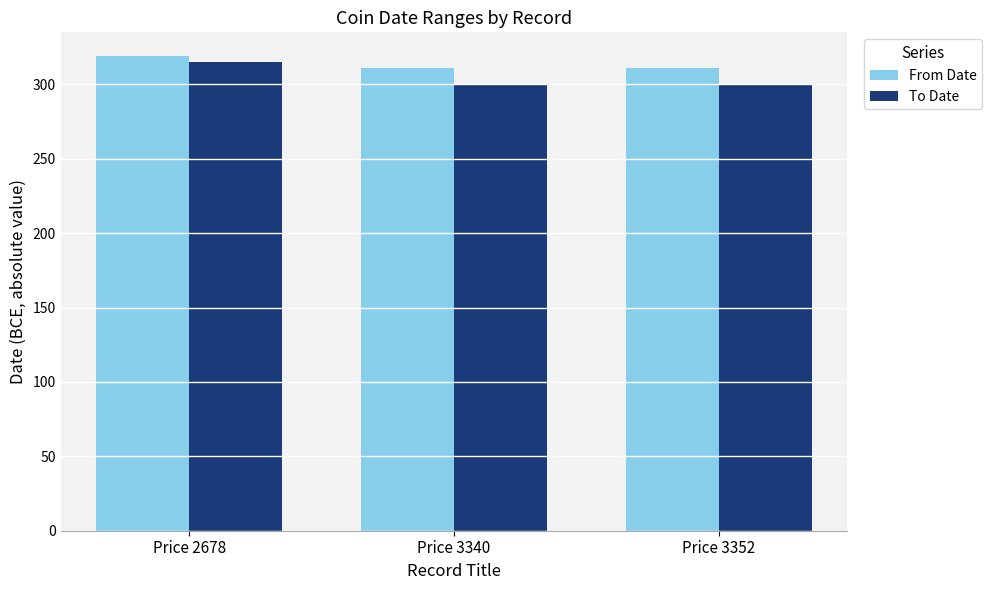

What is the difference between the maximum and second lowest values in the To Date series?

15